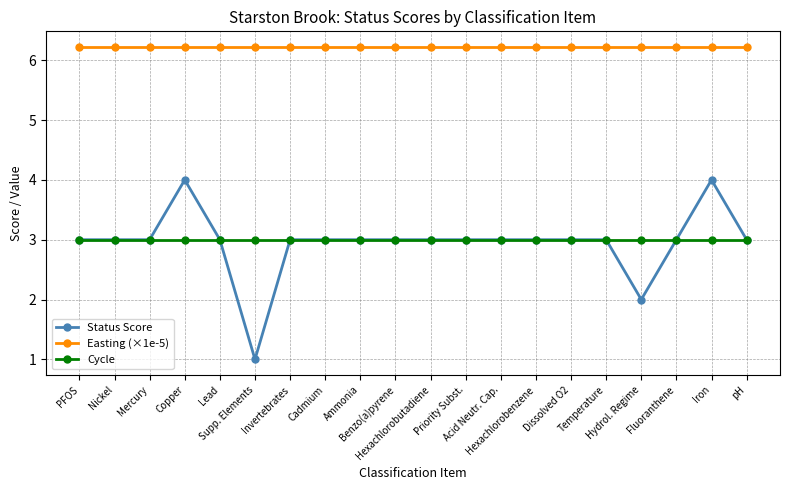

Which series has the largest range (max minus min)?

Status Score